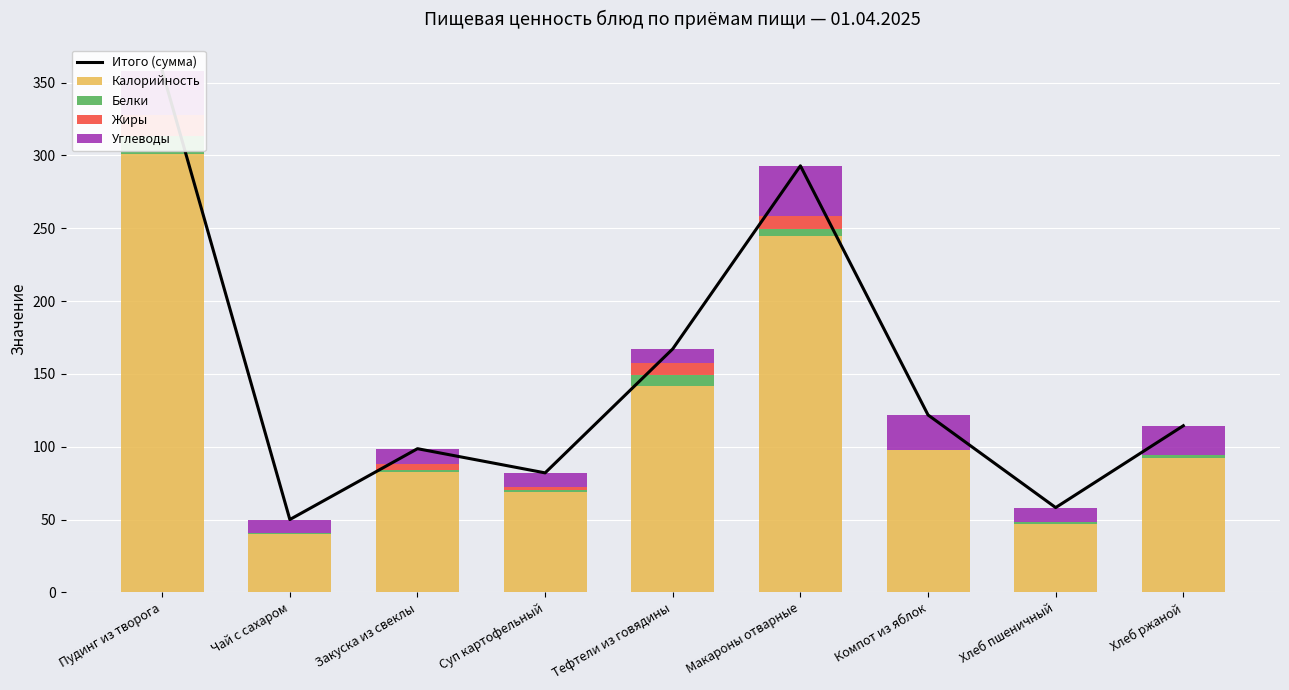

What is the sum of all Жиры values?

38.7